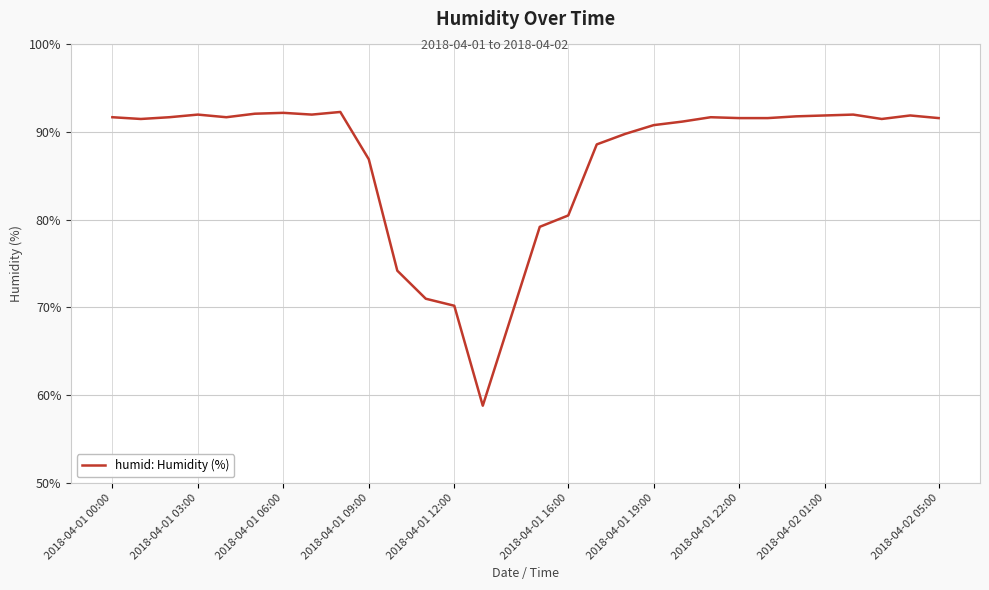

What is the smallest value displayed?

58.8